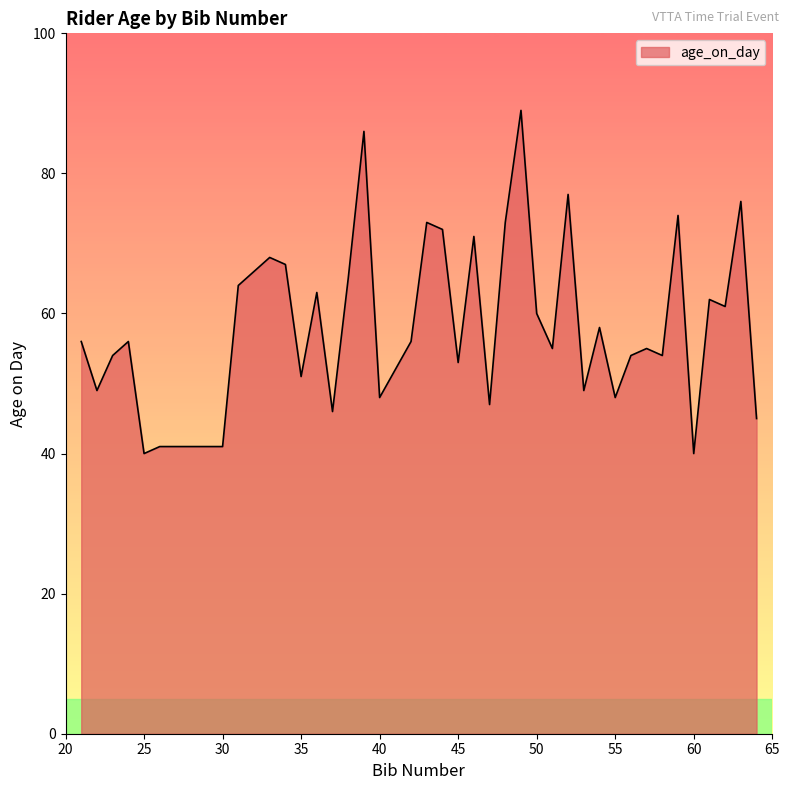

What is the difference between the maximum and minimum values?

49